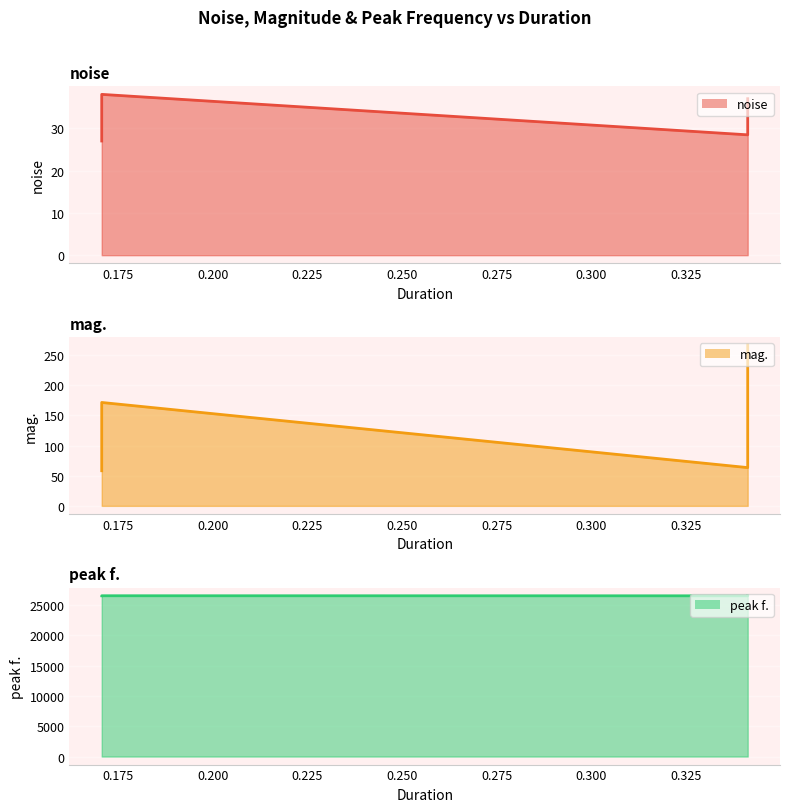

How many lines are shown in the chart?

3